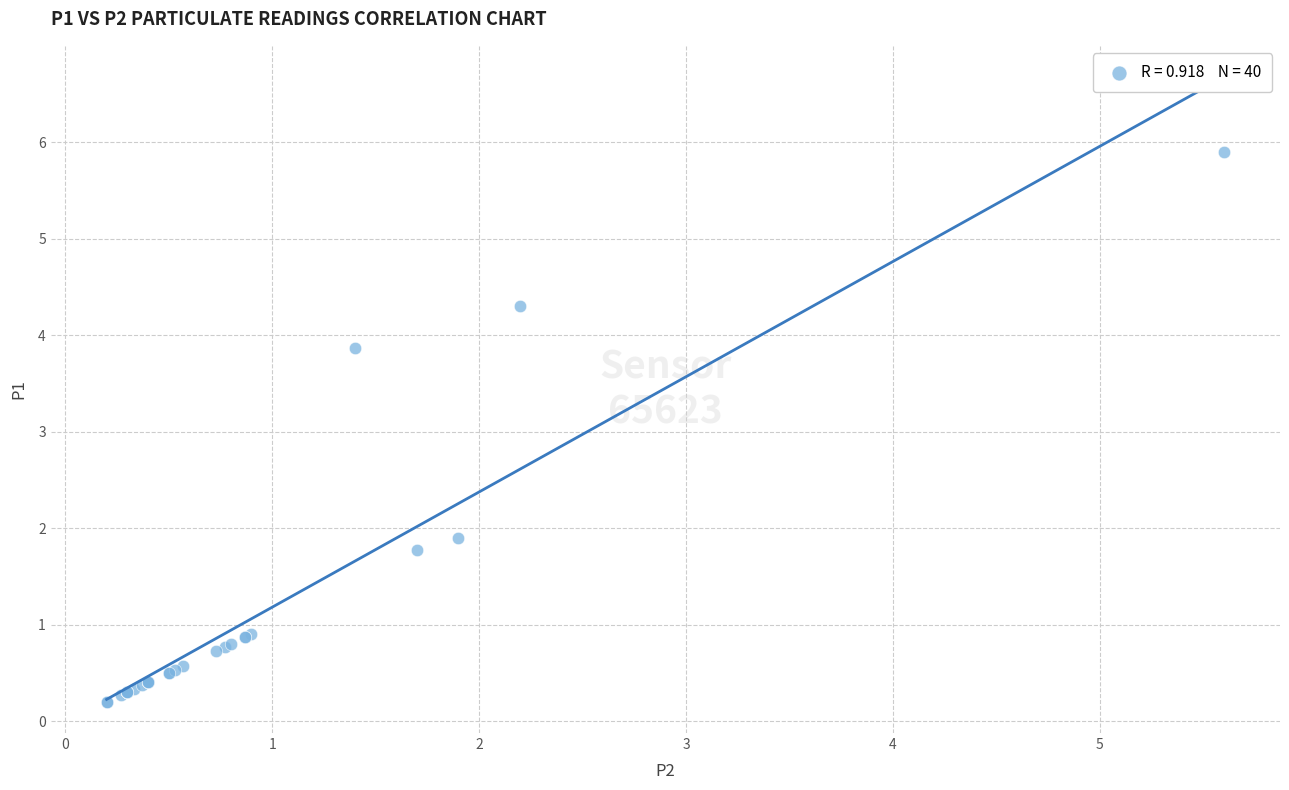

What Y value in the scatter plot is closest to 3?

3.9